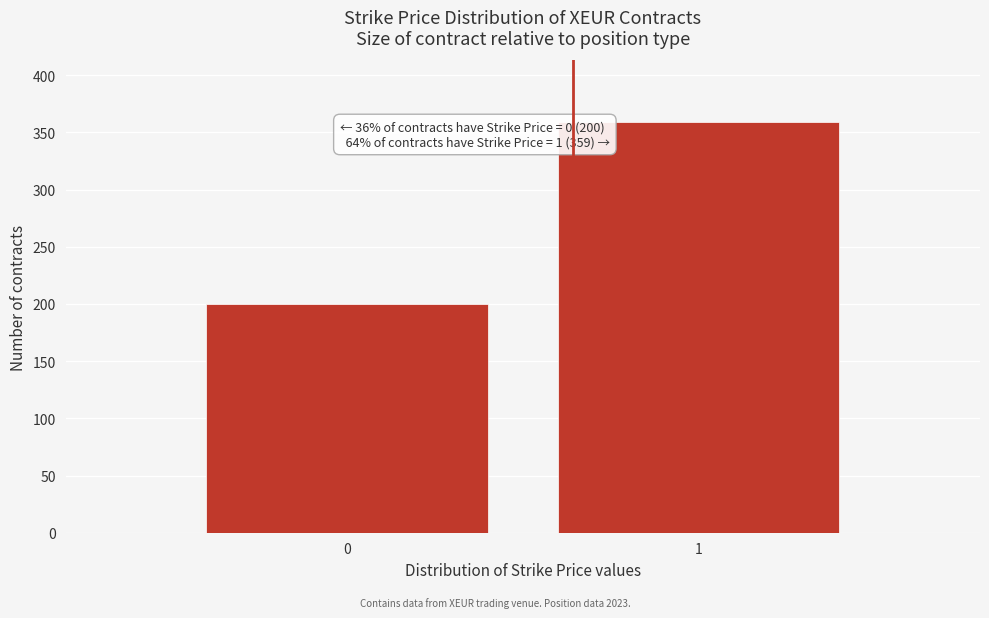

Reading left to right, extract all data points from this chart.

0=200	1=359